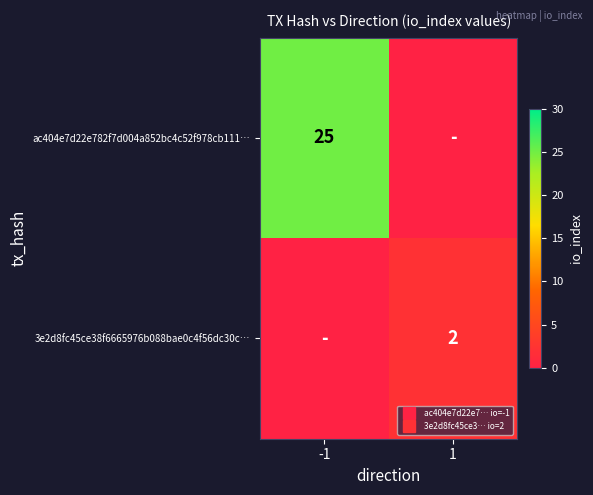

True or false: ac404e7d22e782f7d004a852bc4c52f978cb111… has a value of 15 at -1.

False